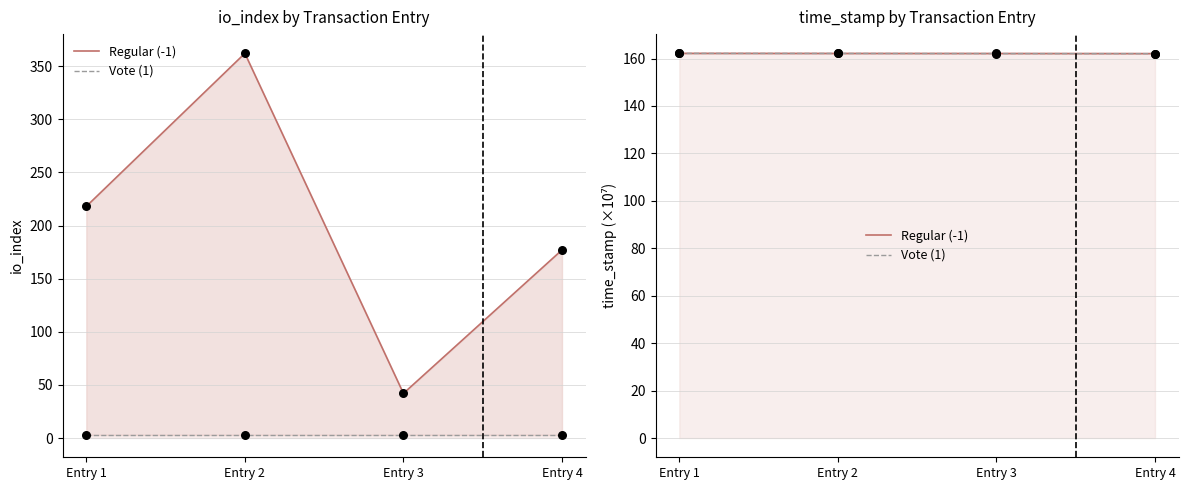

Which series contains the highest Y value?

Regular (-1)